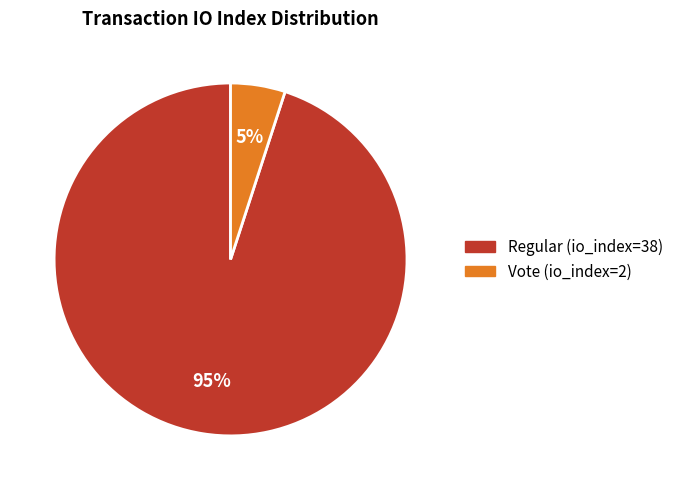

Combined, do Vote (io_index=2) and Regular (io_index=38) account for over 50%?

Yes